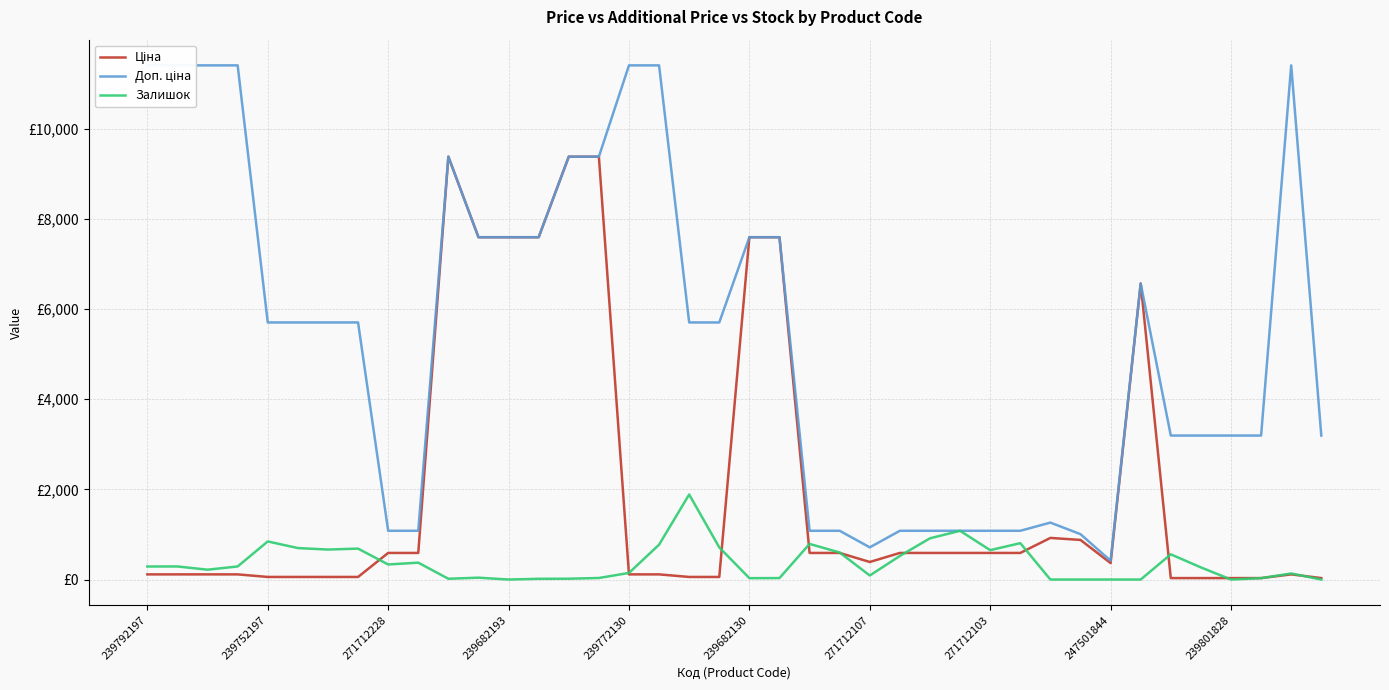

True or false: Доп. ціна and Ціна intersect in this chart.

False